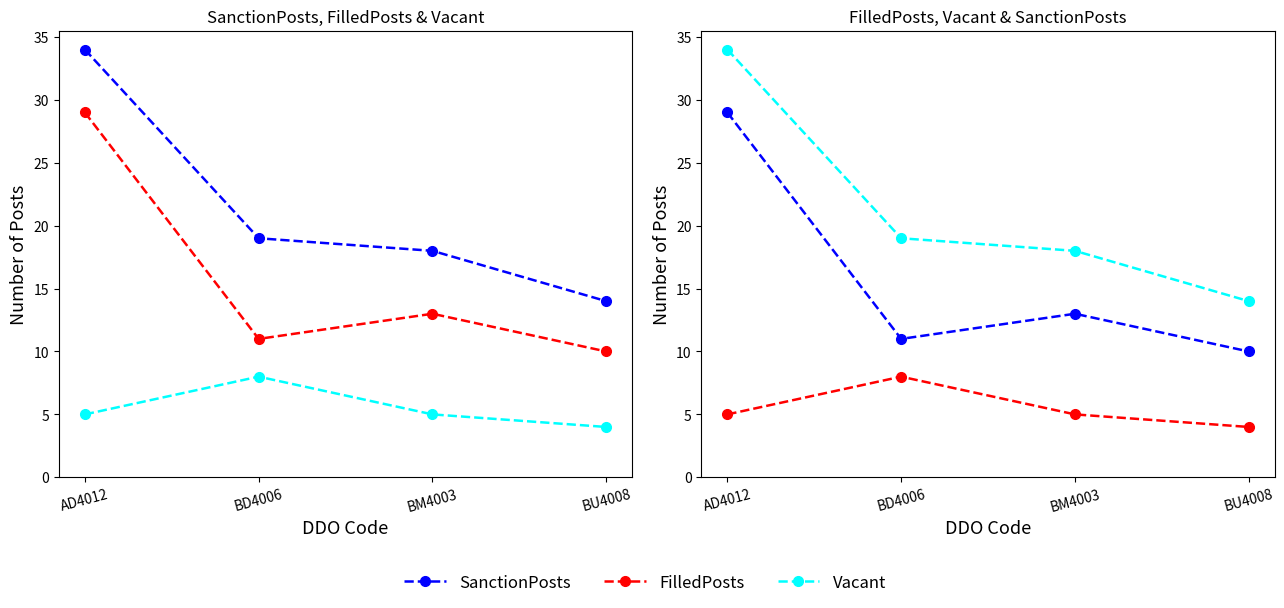

Reading left to right, list all the values displayed in this chart.

SanctionPosts: AD4012=34	BD4006=19	BM4003=18	BU4008=14
FilledPosts: AD4012=29	BD4006=11	BM4003=13	BU4008=10
Vacant: AD4012=5	BD4006=8	BM4003=5	BU4008=4